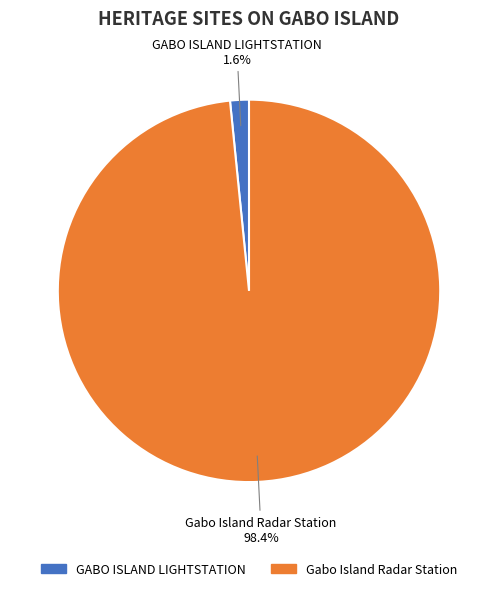

Which slice is the largest?

Gabo Island Radar Station